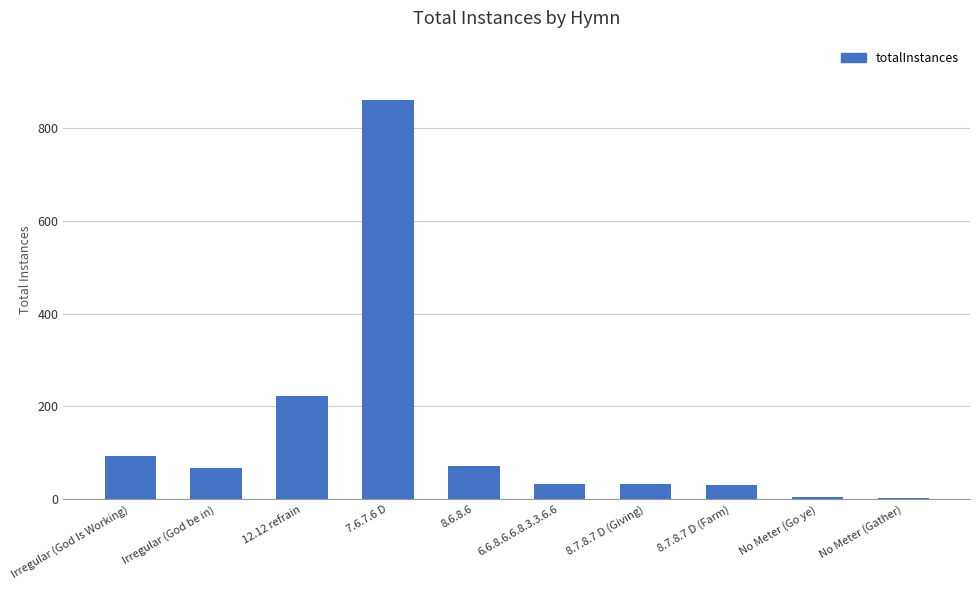

Approximately how many times larger is the value at 8.6.8.6 compared to No Meter (Gather)?

35.5